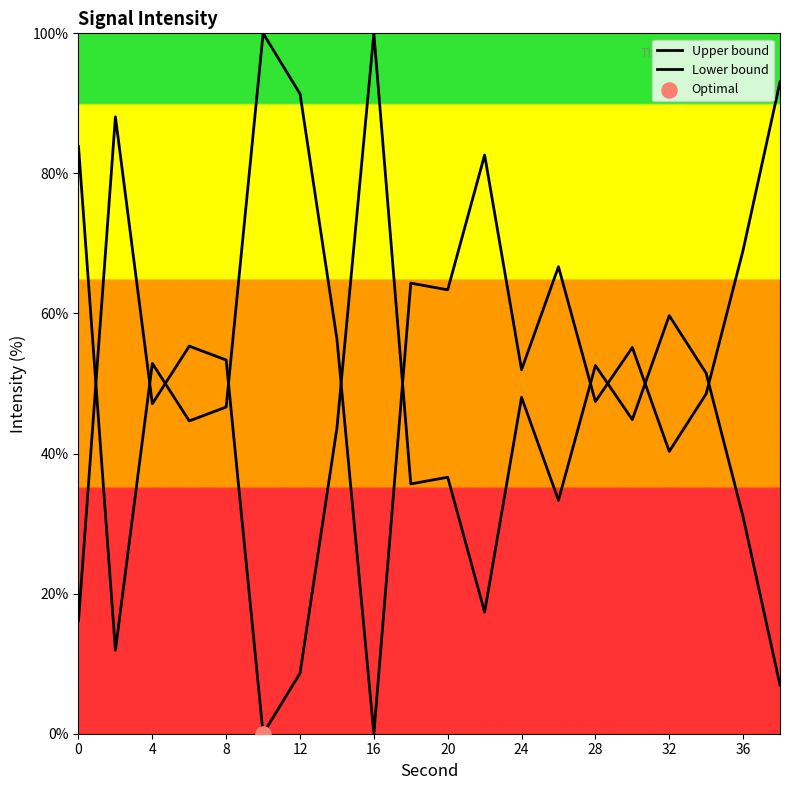

Which series contains the lowest Y value?

Upper bound